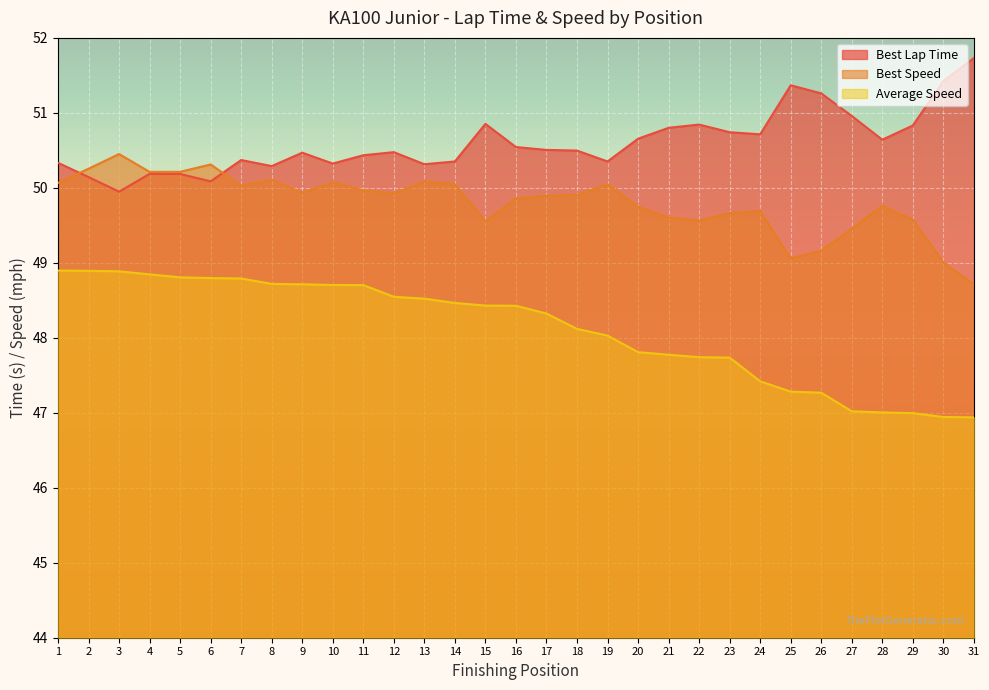

What is the value of the Best Speed point at the 28th from the left?

49.8